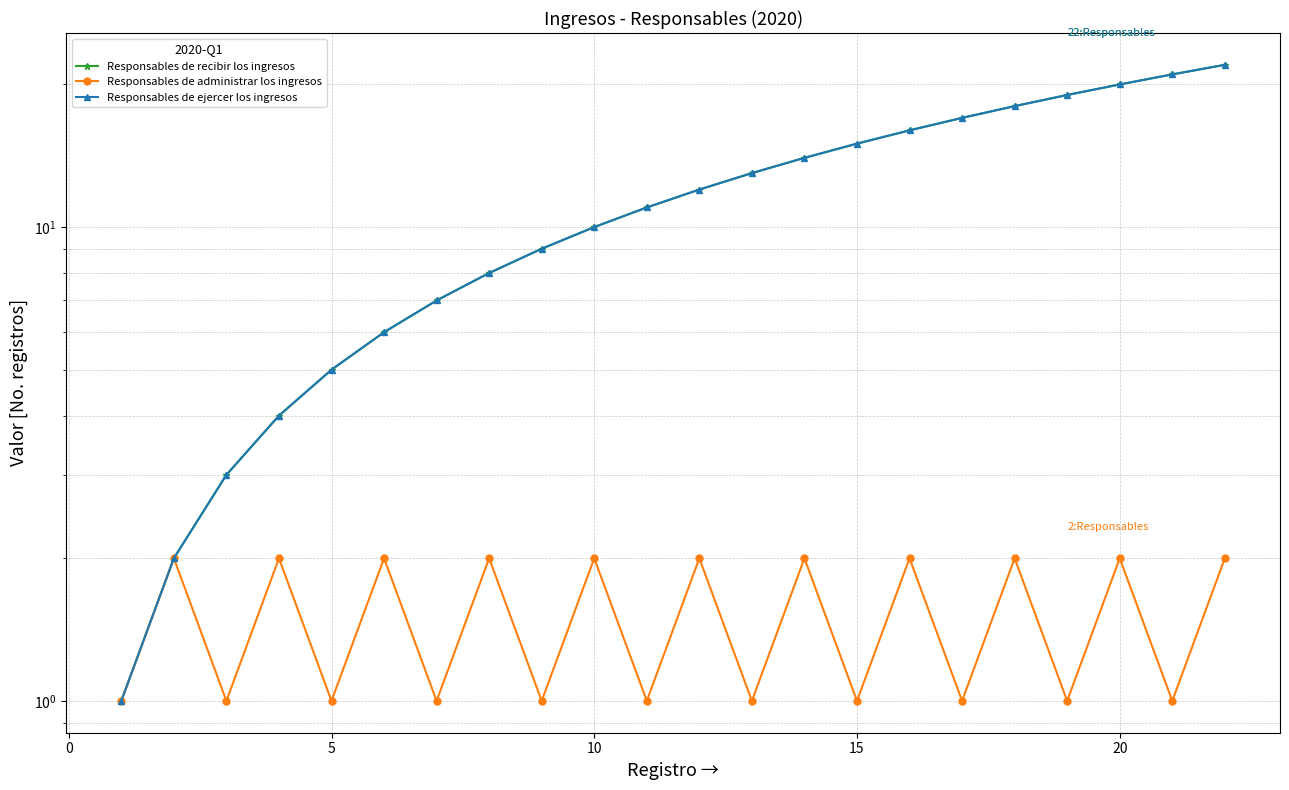

Reading left to right, transcribe all the data shown in this chart.

Responsables de recibir los ingresos: 1	2	3	4	5	6	7	8	9	10	11	12	13	14	15	16	17	18	19	20	21	22
Responsables de administrar los ingresos: 1	2	1	2	1	2	1	2	1	2	1	2	1	2	1	2	1	2	1	2	1	2
Responsables de ejercer los ingresos: 1	2	3	4	5	6	7	8	9	10	11	12	13	14	15	16	17	18	19	20	21	22